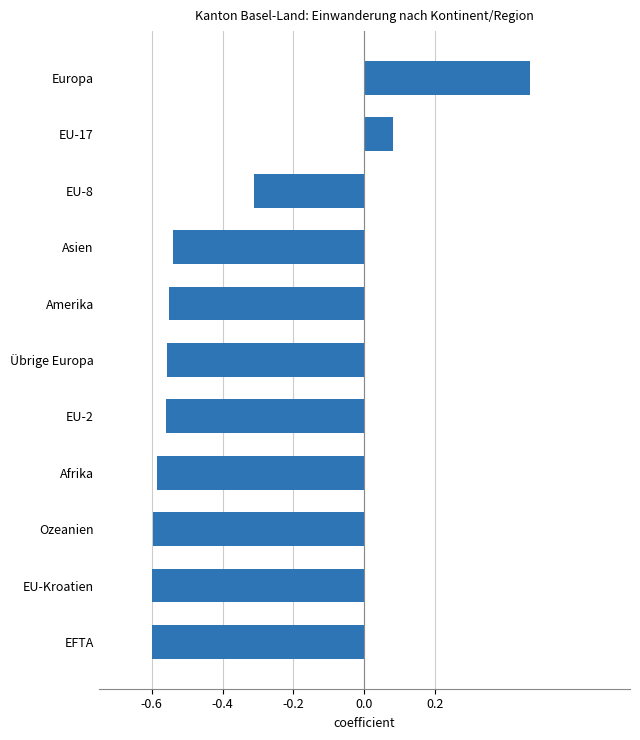

Which has a higher value, EU-Kroatien or Europa?

Europa